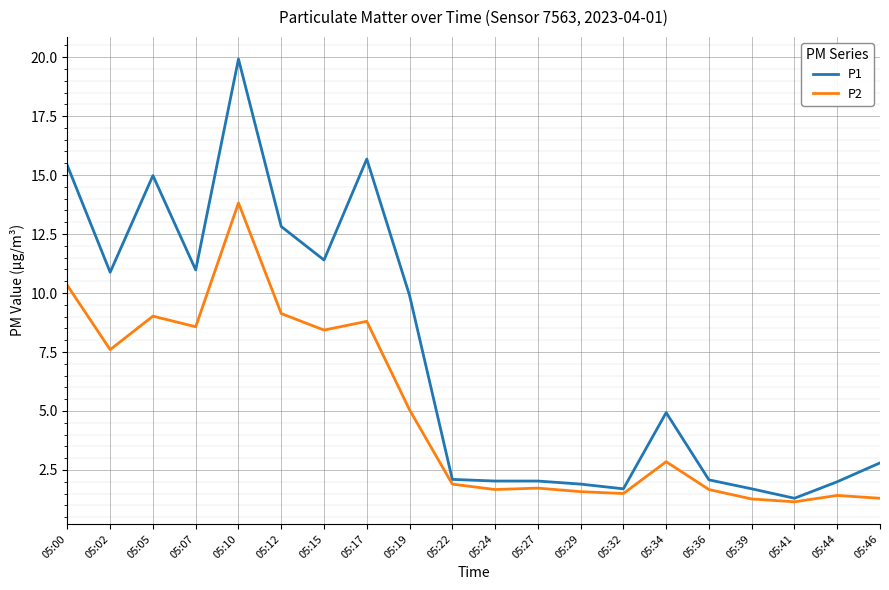

The P2 series shows 12.7 at 05:07. True or false?

False